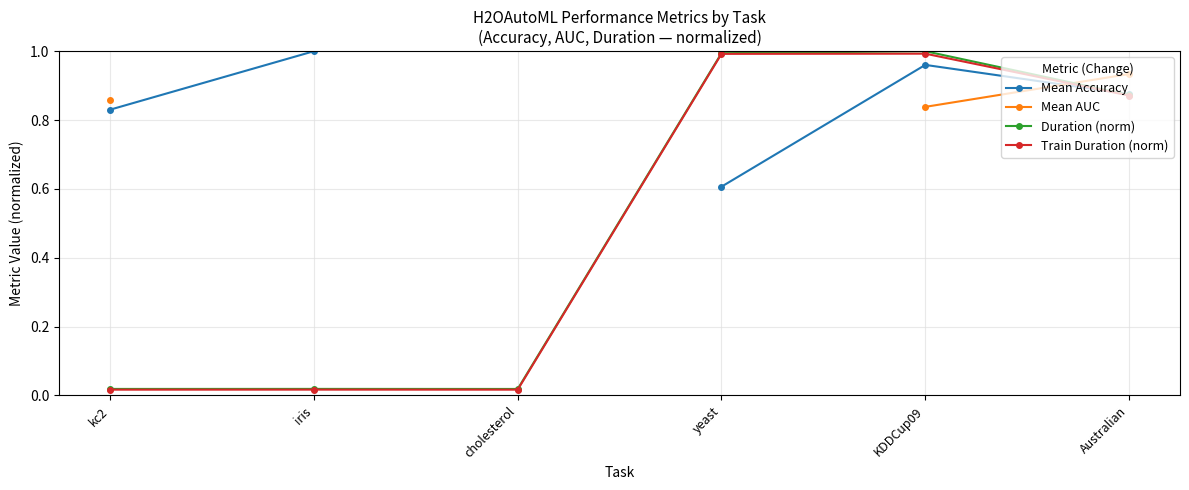

Does the chart display data point markers on the line(s)?

Yes